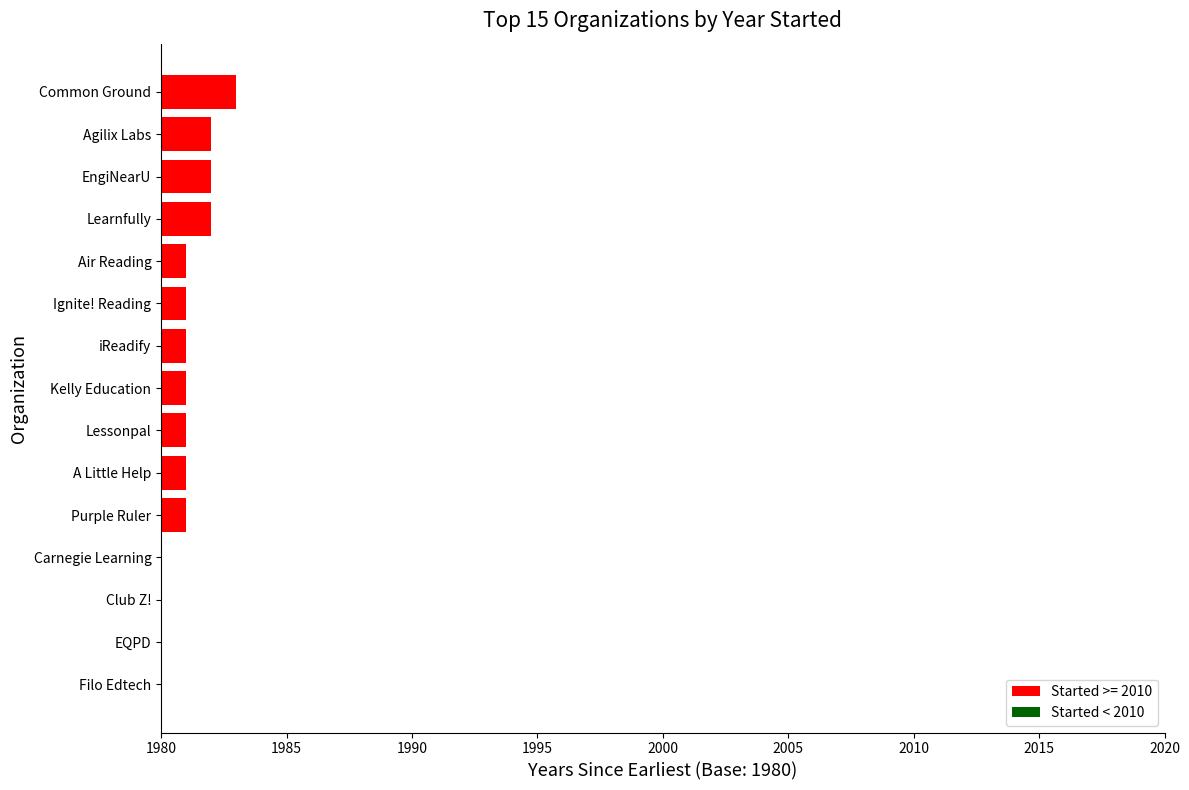

Are the bars horizontal?

Yes